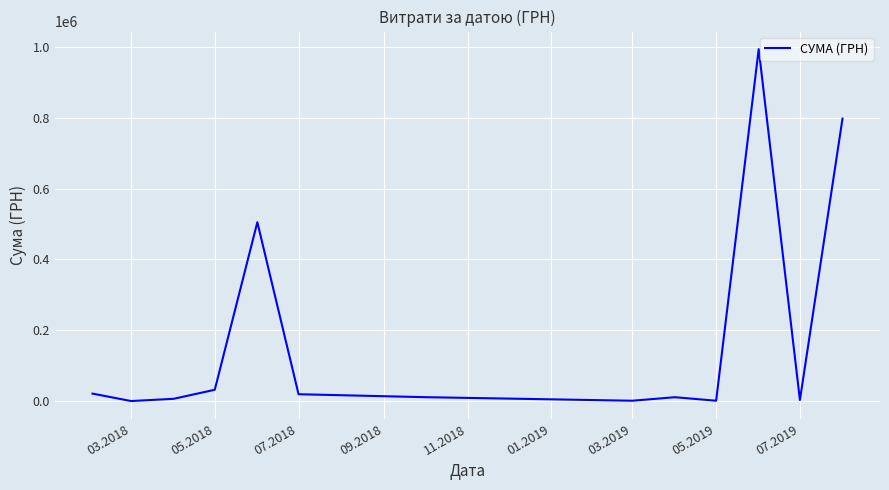

How many series are shown in this chart?

1